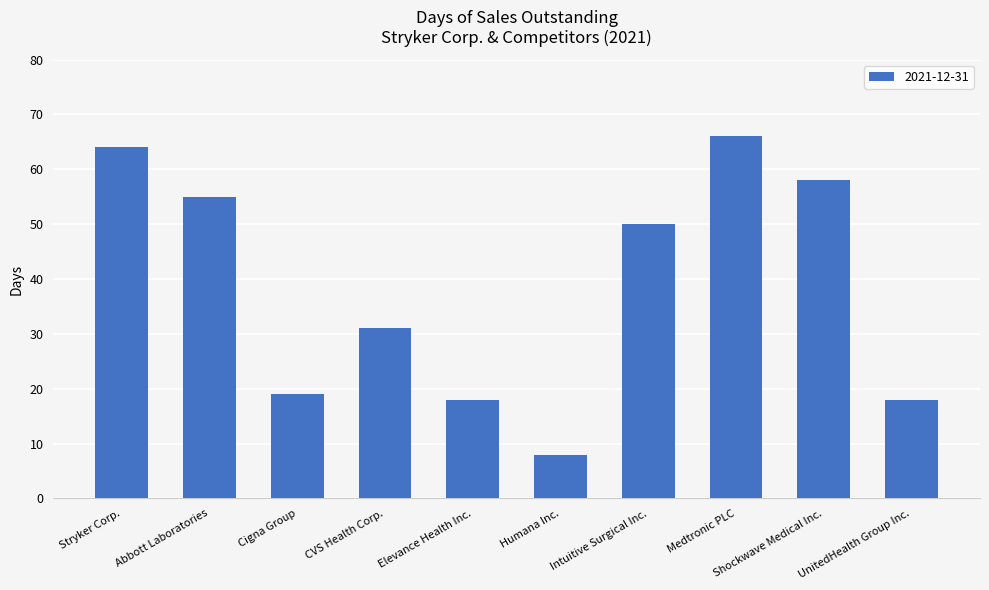

Is it true that the value at Abbott Laboratories is 38?

False